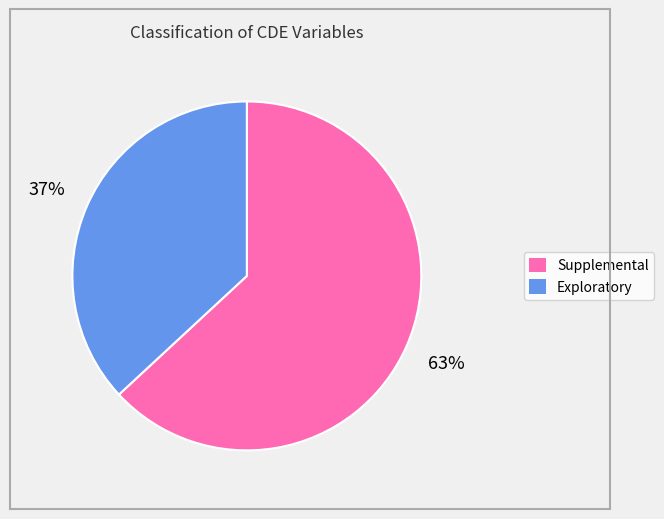

Is there any slice that represents more than half of the pie?

Yes